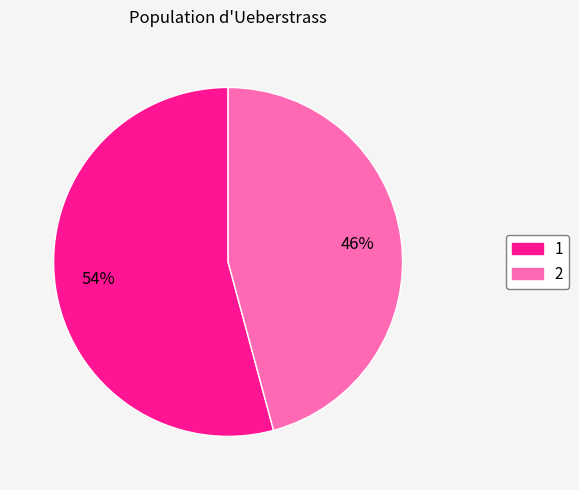

Count the number of slices in the pie.

2